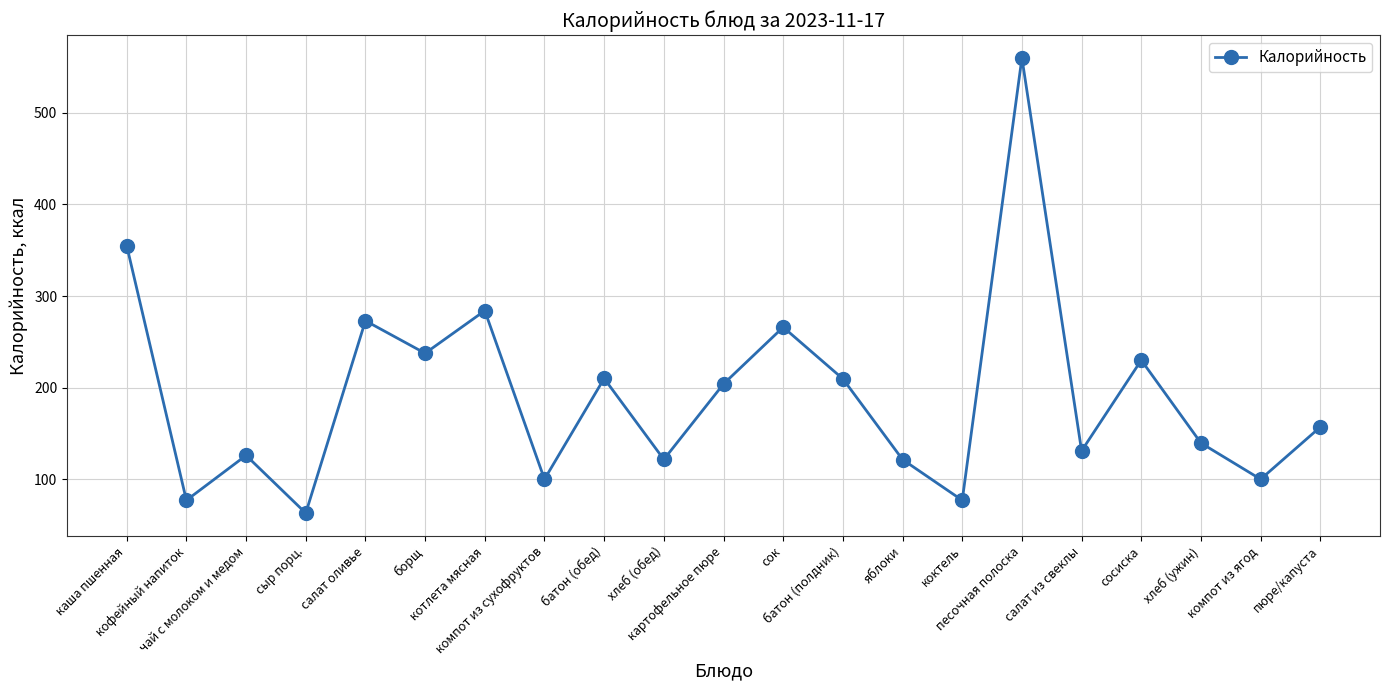

At which label does the data first exceed 157?

каша пшенная